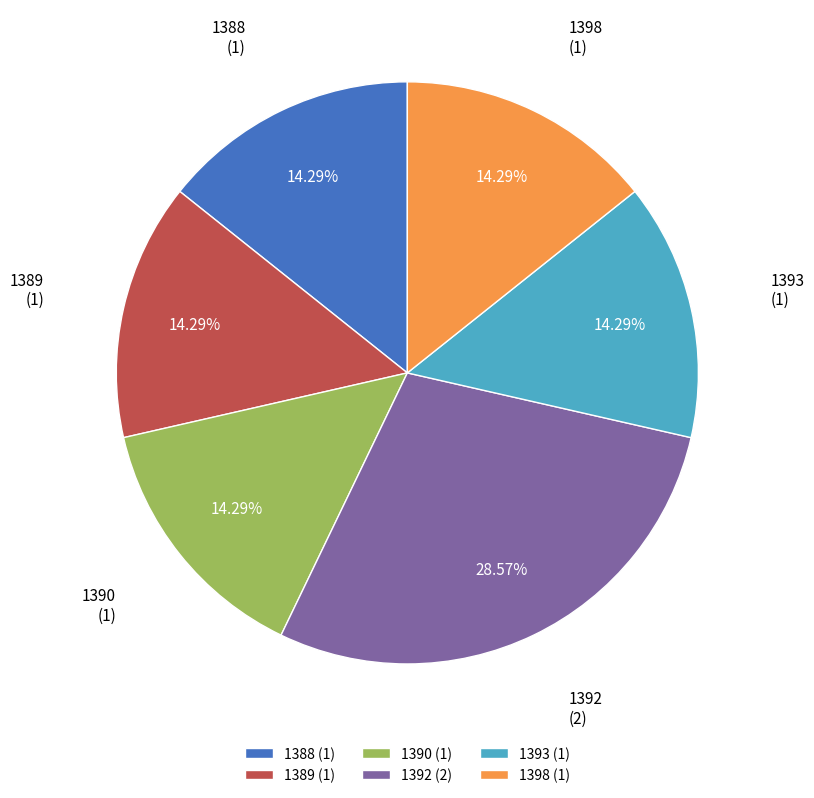

Which slice is the largest?

1392